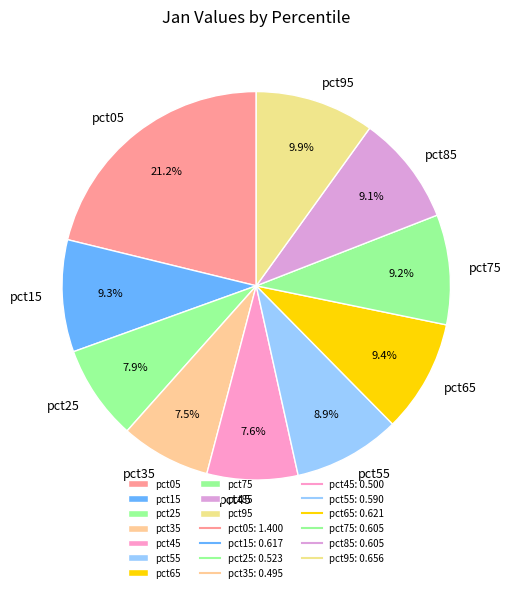

To the nearest percent, what percentage of the pie is pct05?

21%